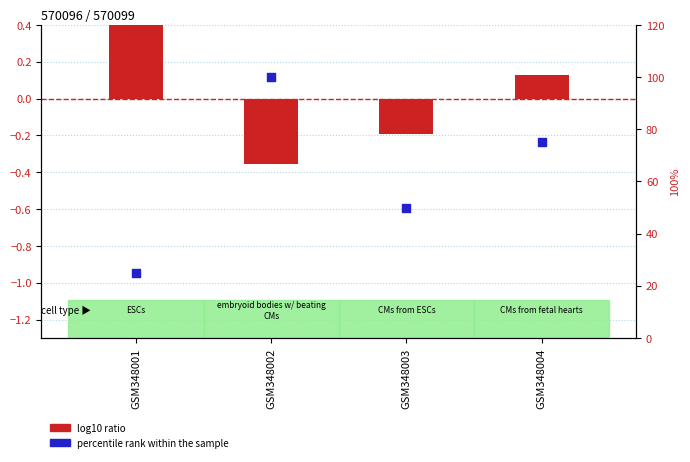

At how many categories does at least one series exceed 72?

2